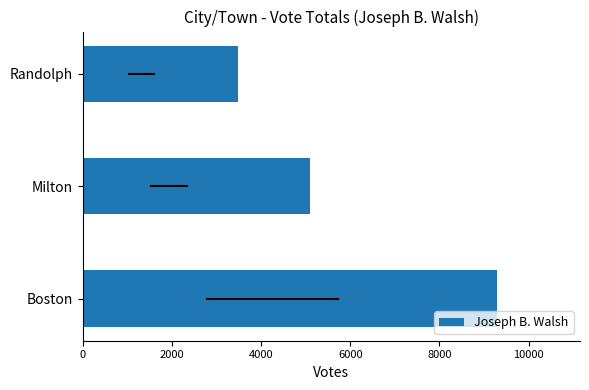

How many categories are shown in the chart?

3